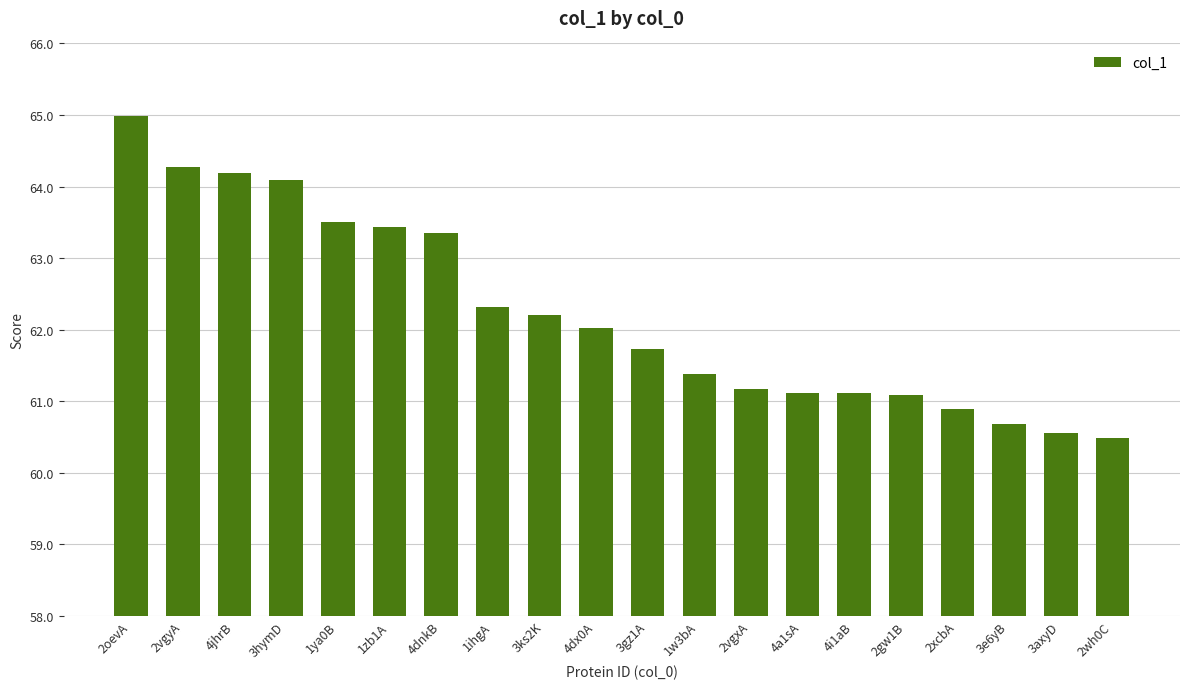

Approximately how many times larger is the value at 4a1sA compared to 4dx0A?

1.0